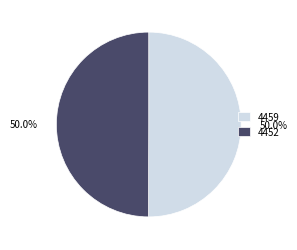

What is the total percentage of 4459 and 4452?

100.0%